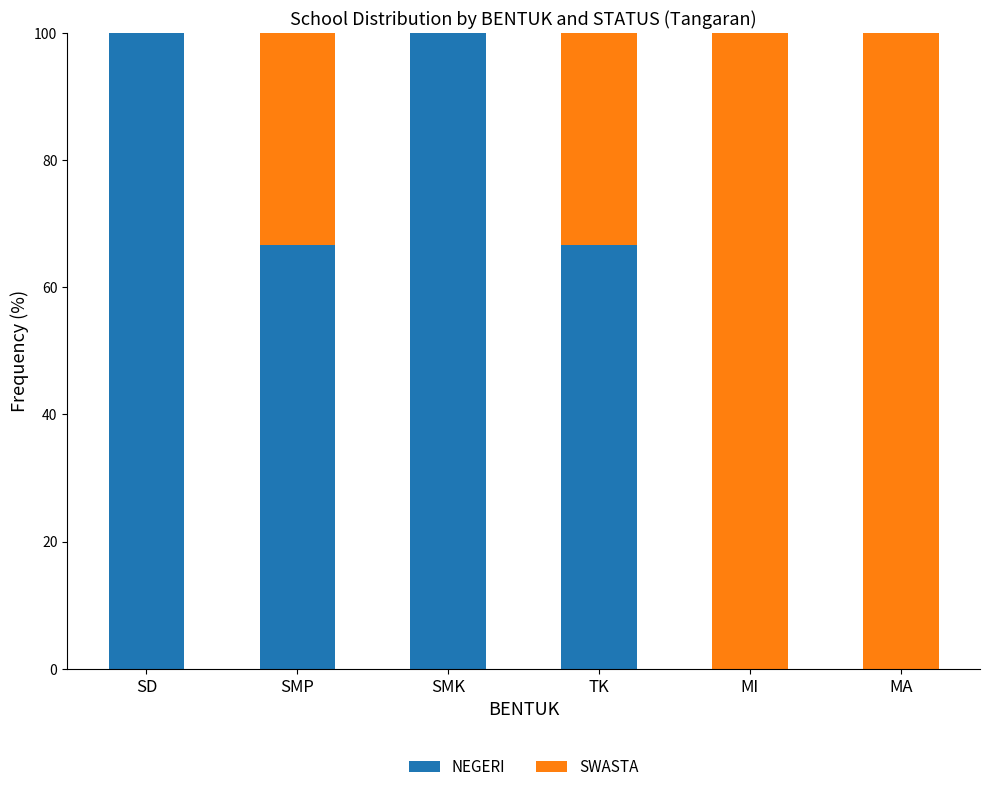

The NEGERI series shows -66.9 at MI. True or false?

False